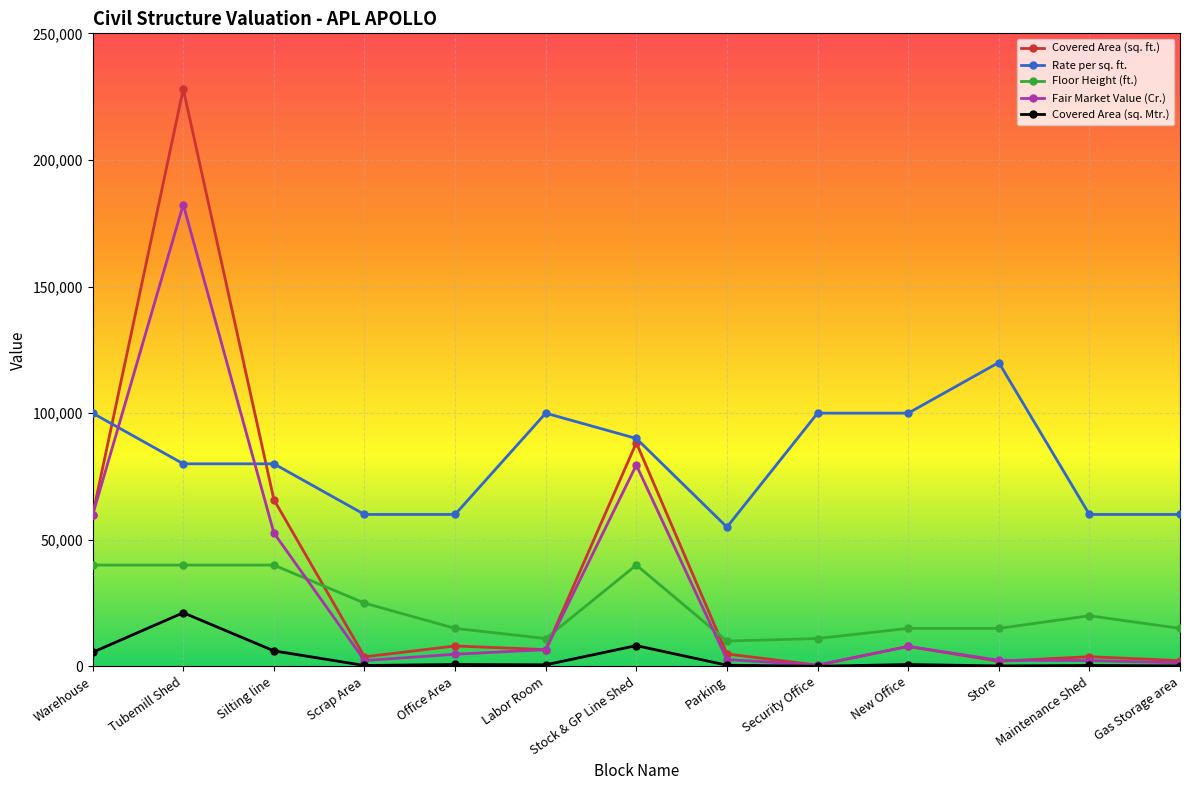

Rank the series at Parking from lowest to highest value.

Covered Area (sq. Mtr.), Fair Market Value (Cr.), Covered Area (sq. ft.), Floor Height (ft.), Rate per sq. ft.